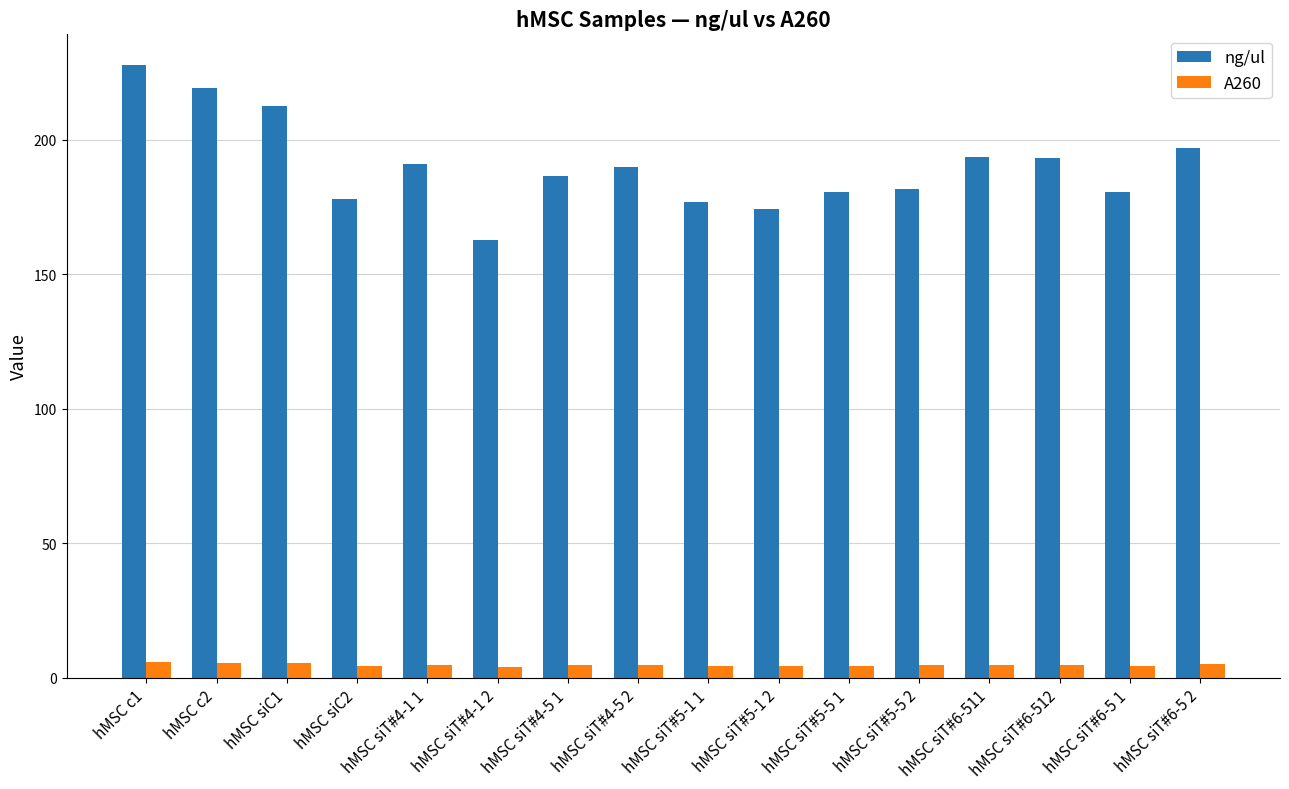

Between hMSC c1 and hMSC siT#4-1 2, which series saw the biggest shift?

ng/ul